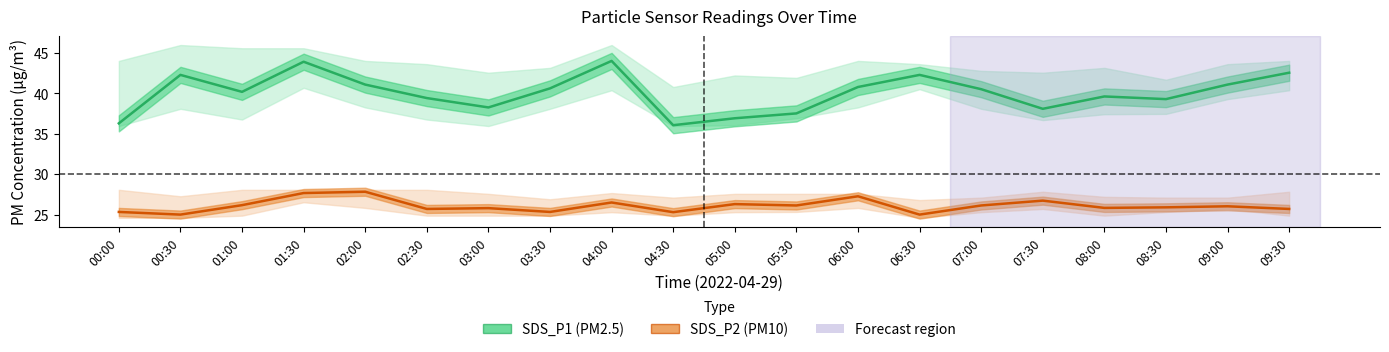

Does the chart display data point markers on the line(s)?

No